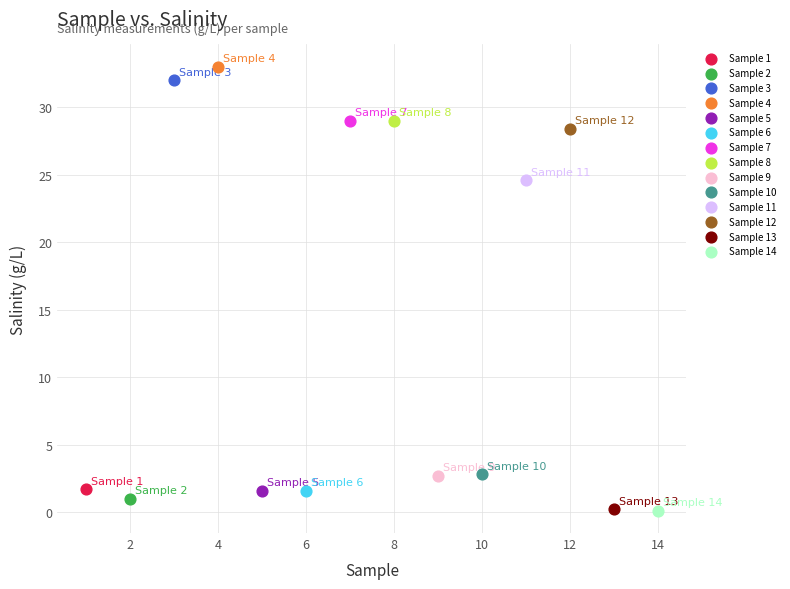

What are all the series names shown in the legend?

Sample 1, Sample 2, Sample 3, Sample 4, Sample 5, Sample 6, Sample 7, Sample 8, Sample 9, Sample 10, Sample 11, Sample 12, Sample 13, Sample 14